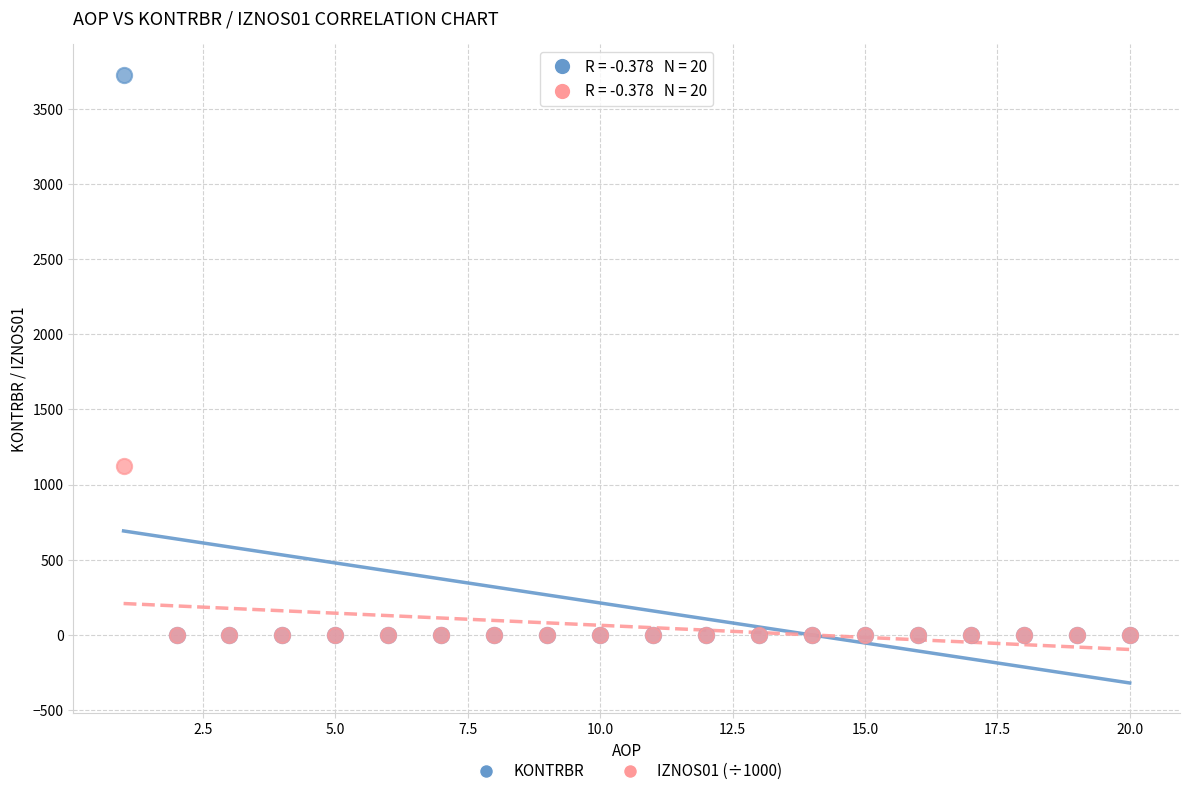

Across all series, what Y value is closest to 1862?

1126.4